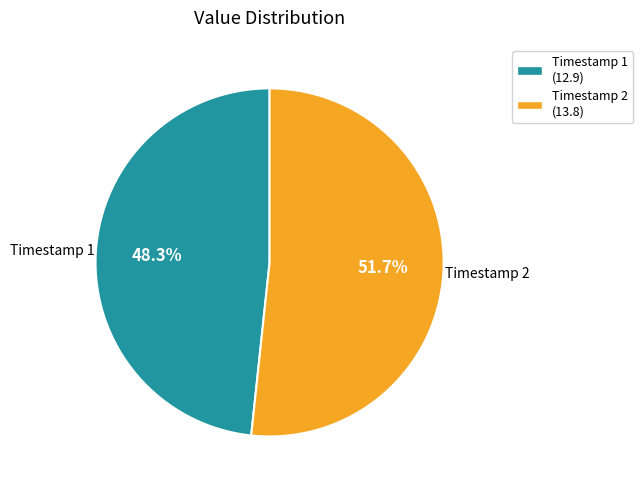

How many slices are in this pie chart?

2